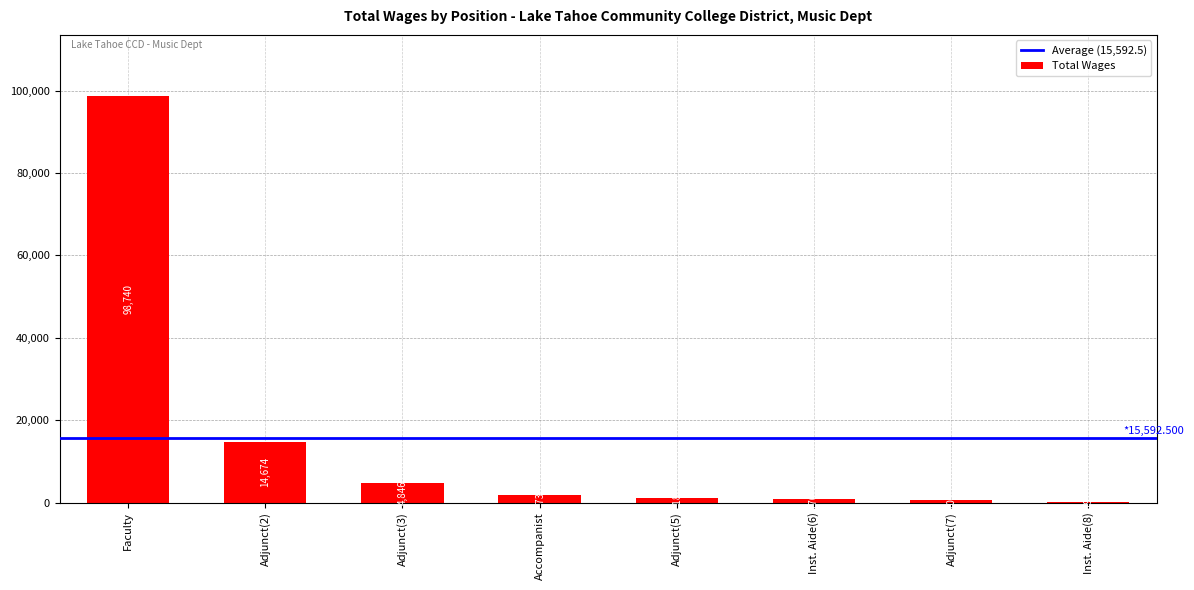

Between Adjunct(2) and Inst. Aide(6), which is larger?

Adjunct(2)